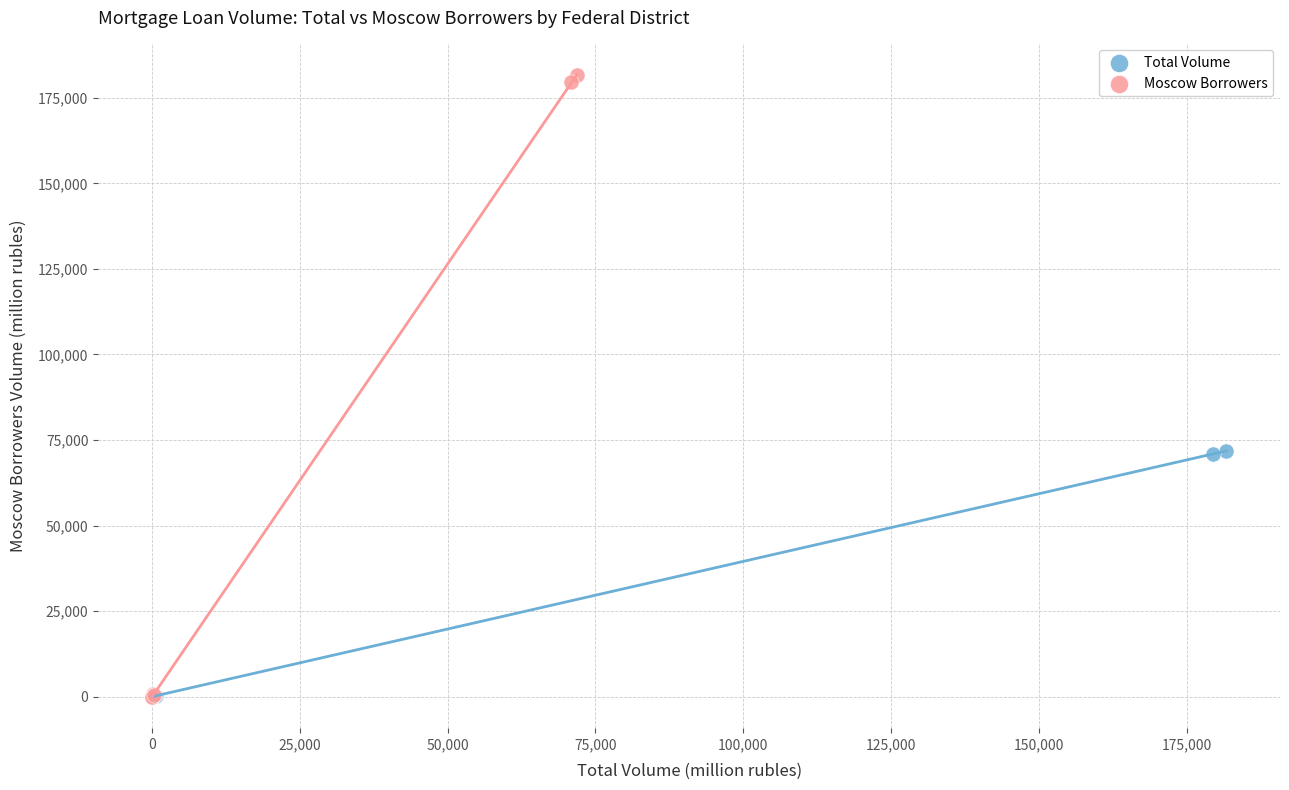

What are all the series names shown in the legend?

Total Volume, Moscow Borrowers